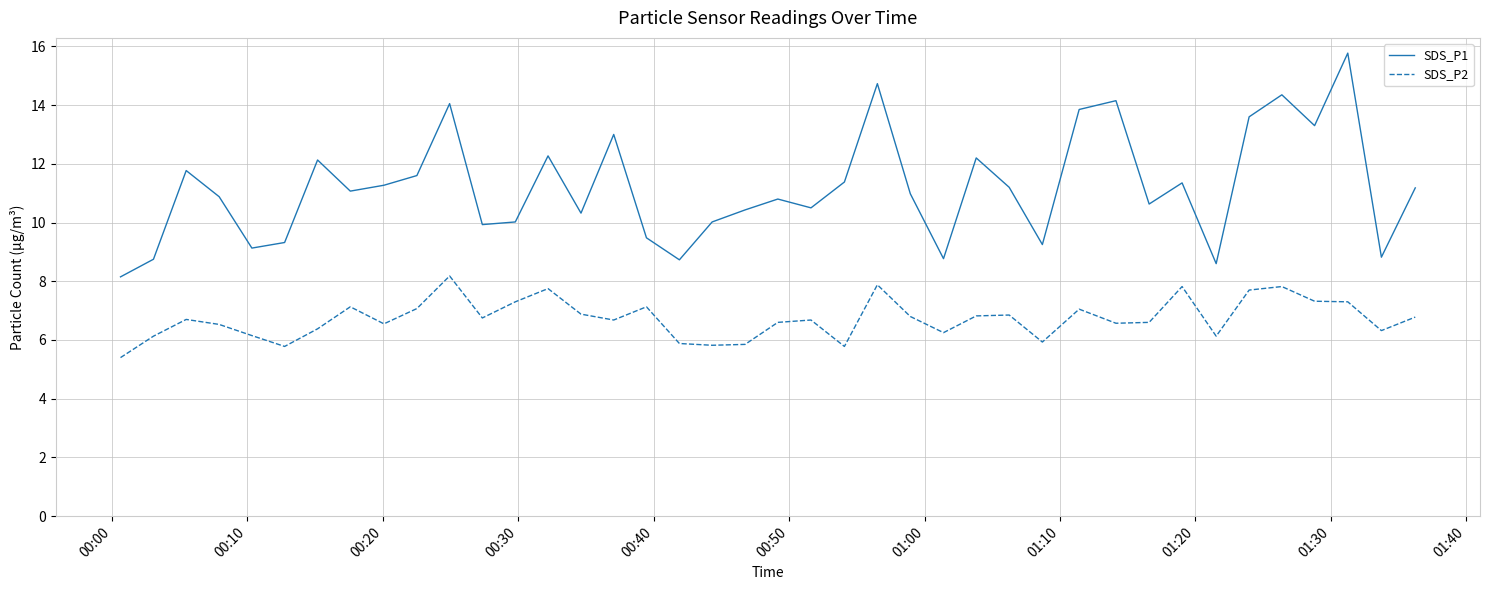

Which series has the largest total across all categories?

SDS_P1